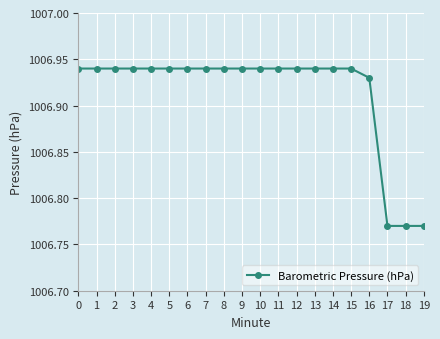

What is the ratio of the value at 13 to the value at 19?

1.0